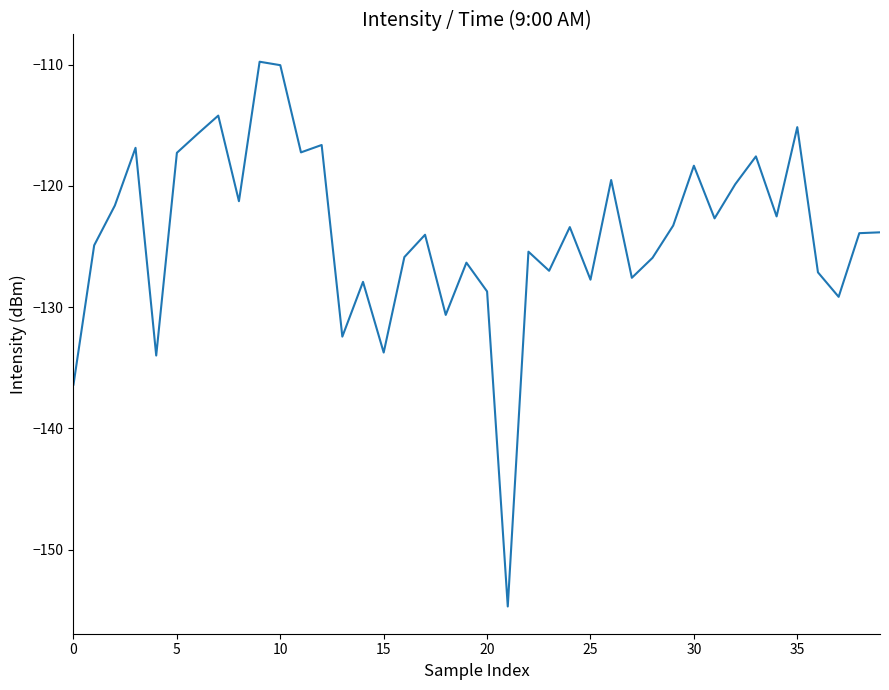

How many lines are shown in the chart?

1